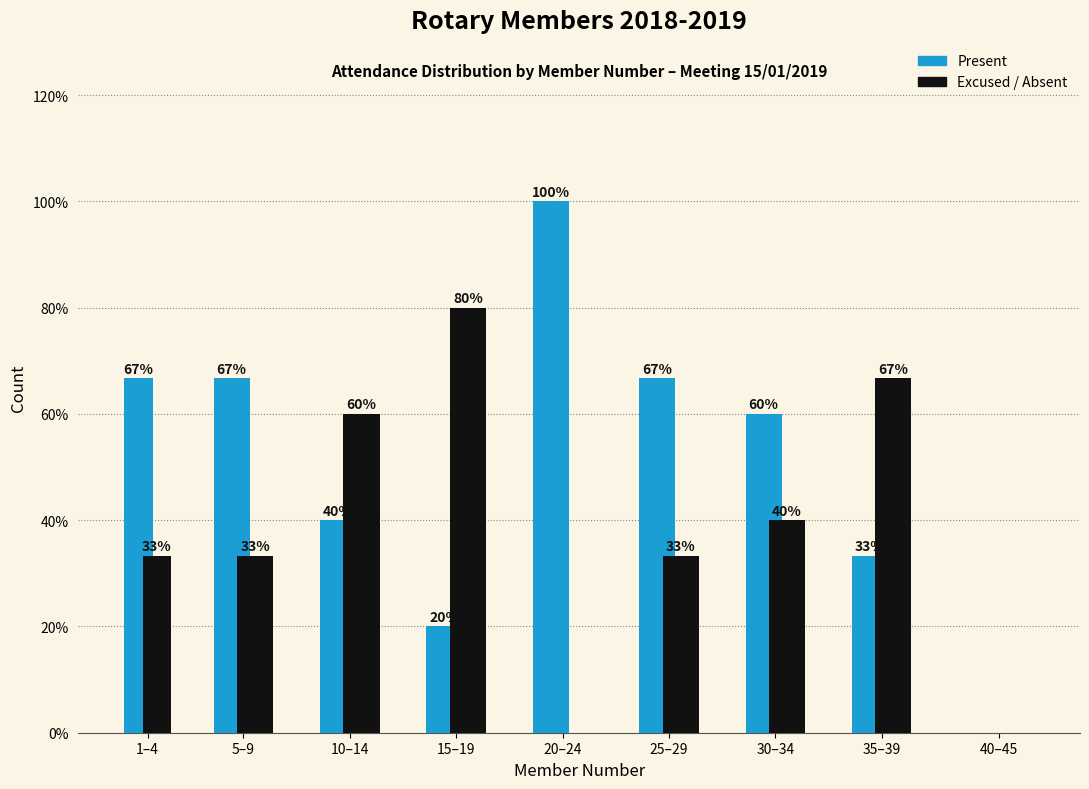

What is the total value across all series at 25–29?

100.0